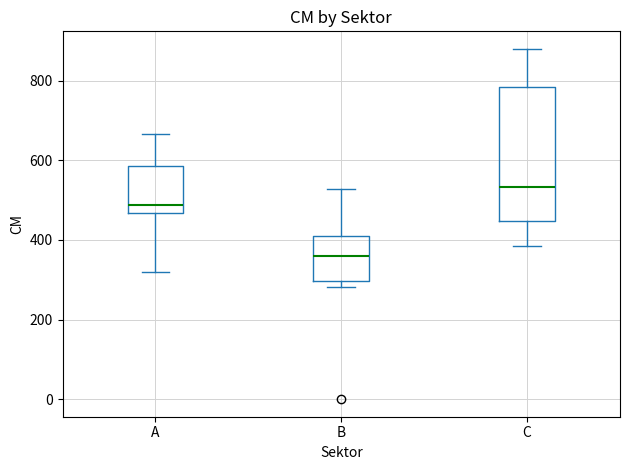

Which box is the tallest, from its lower edge to its upper edge?

C